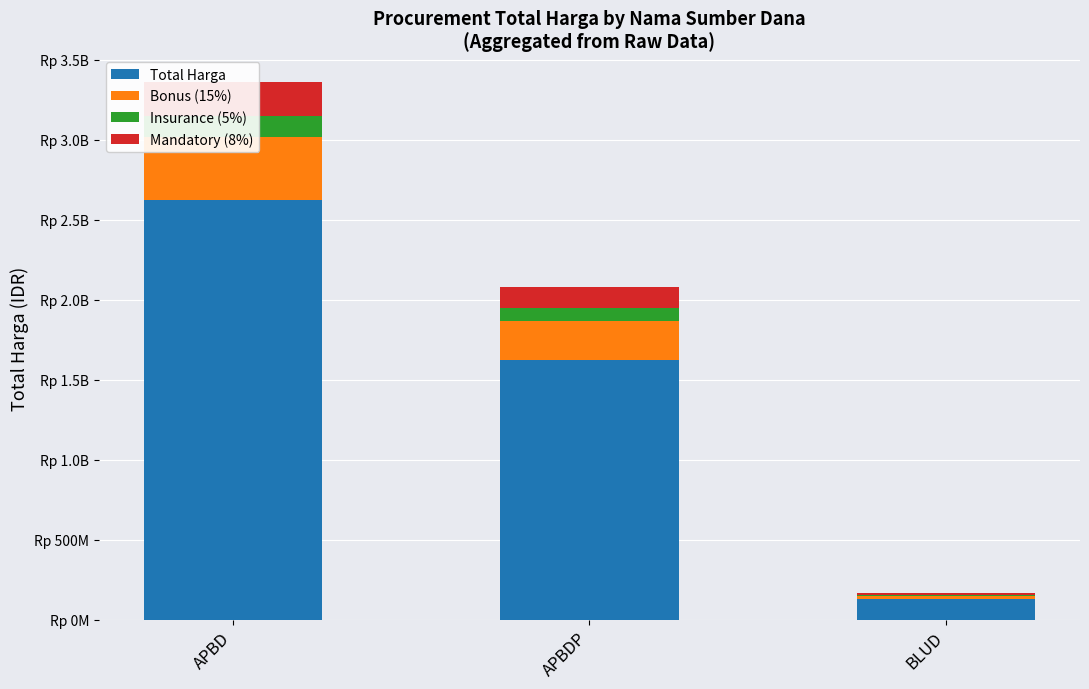

What is the difference between the maximum and minimum values in the Total Harga series?

2493995025.0